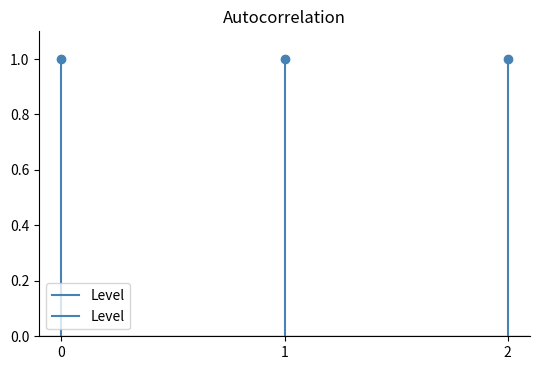

Which has a higher value, 1 or 0?

1